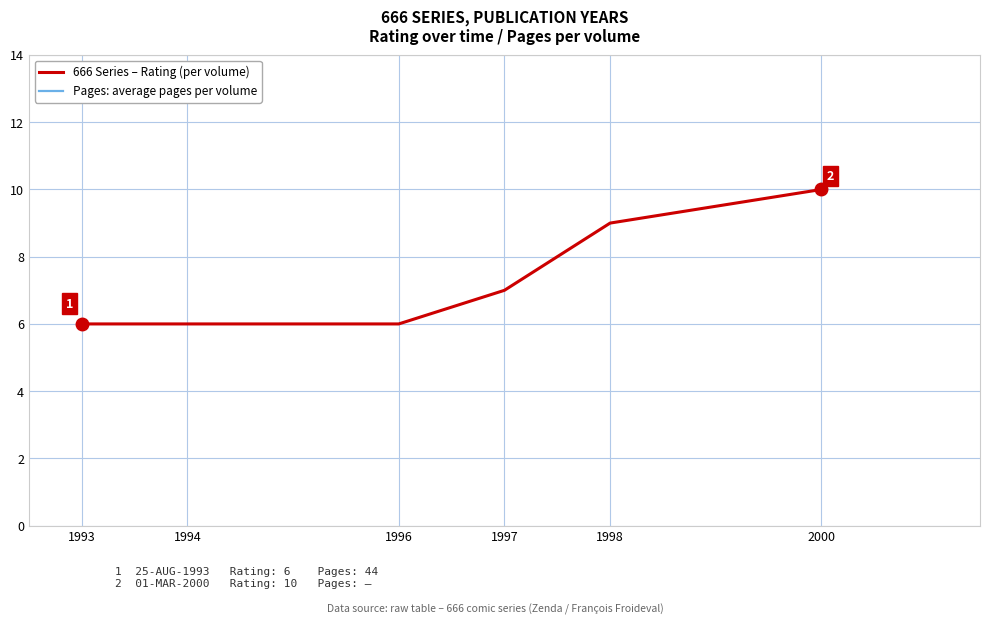

What is the change in value from 1998 to 2000?

+1